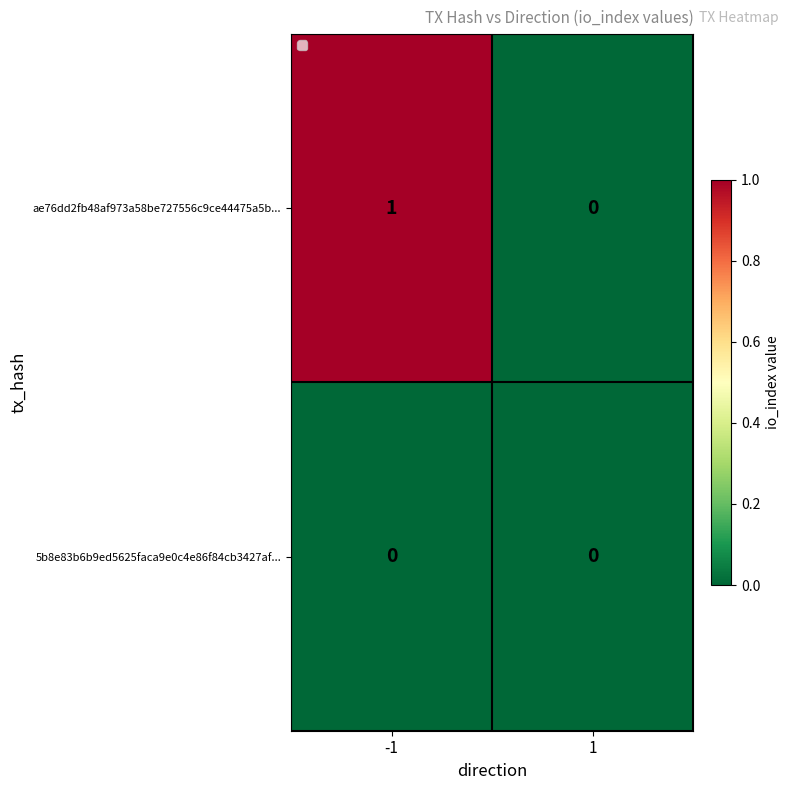

List the series in order of their overall mean, highest first.

ae76dd2fb48af973a58be727556c9ce44475a5b..., 5b8e83b6b9ed5625faca9e0c4e86f84cb3427af...